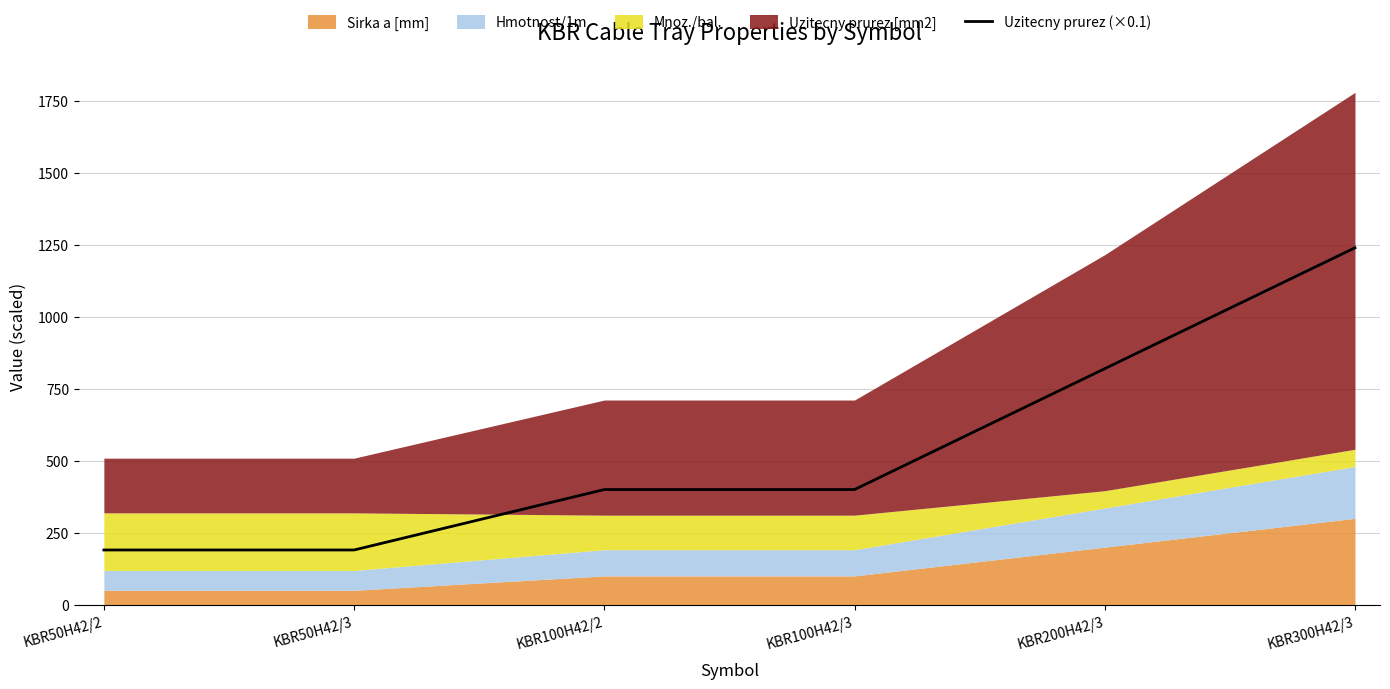

List the labels in order of value, smallest first.

KBR50H42/2, KBR50H42/3, KBR100H42/2, KBR100H42/3, KBR200H42/3, KBR300H42/3